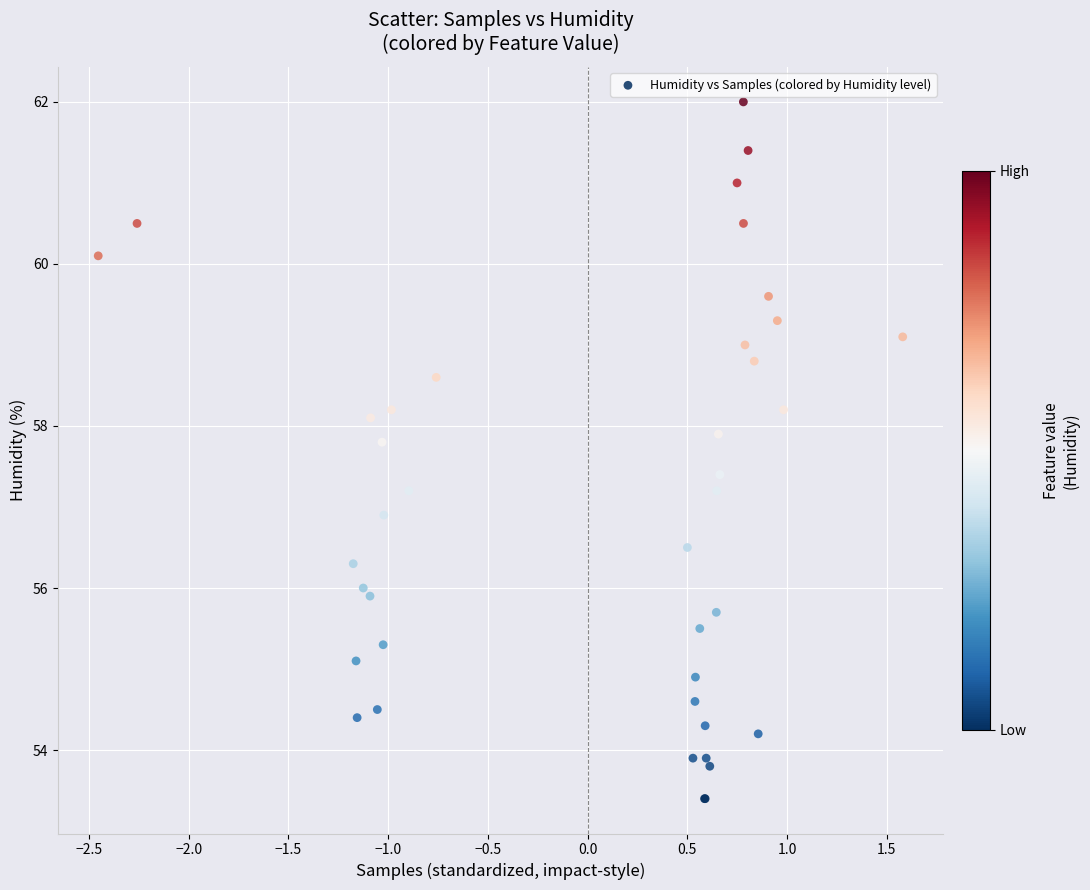

What Y value in the scatter plot is closest to 57?

56.9